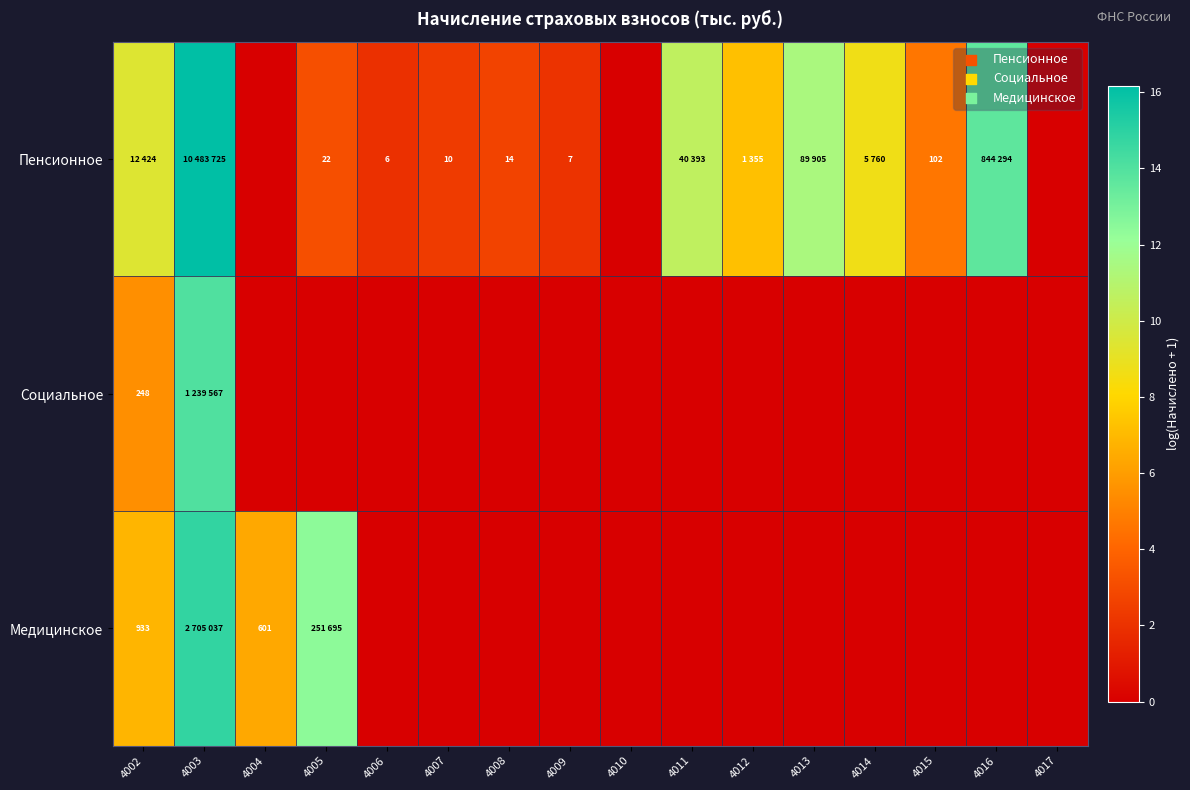

What is the average value of the Социальное series?

1.2